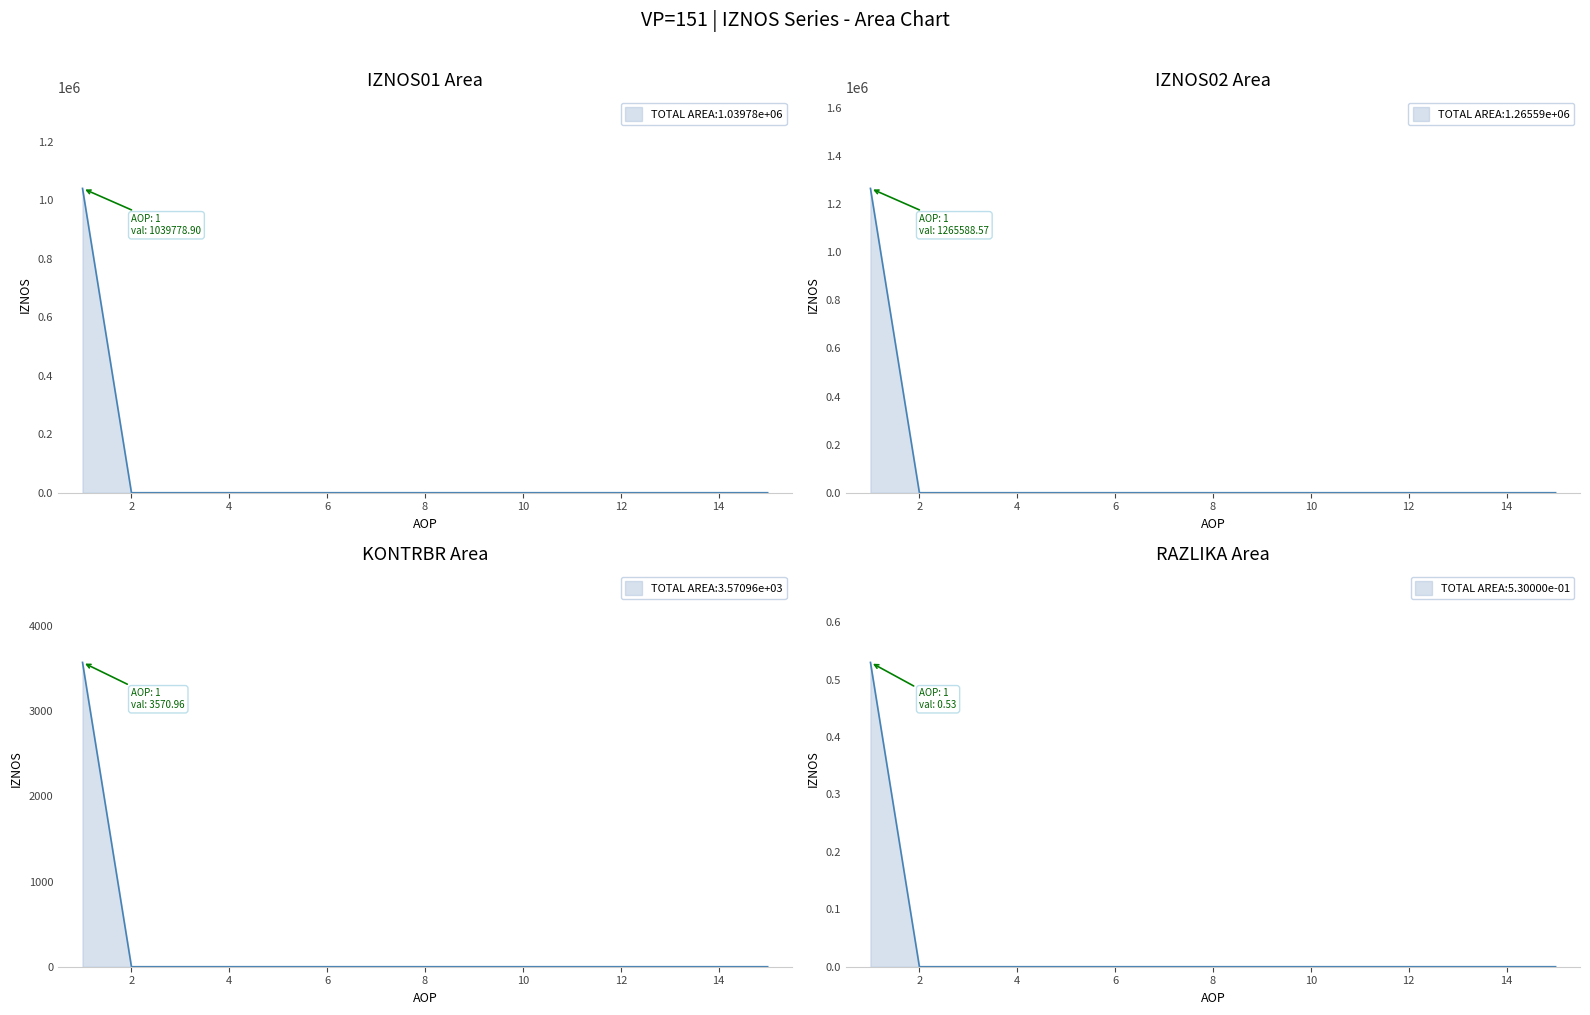

Which series has the widest spread of values?

IZNOS02